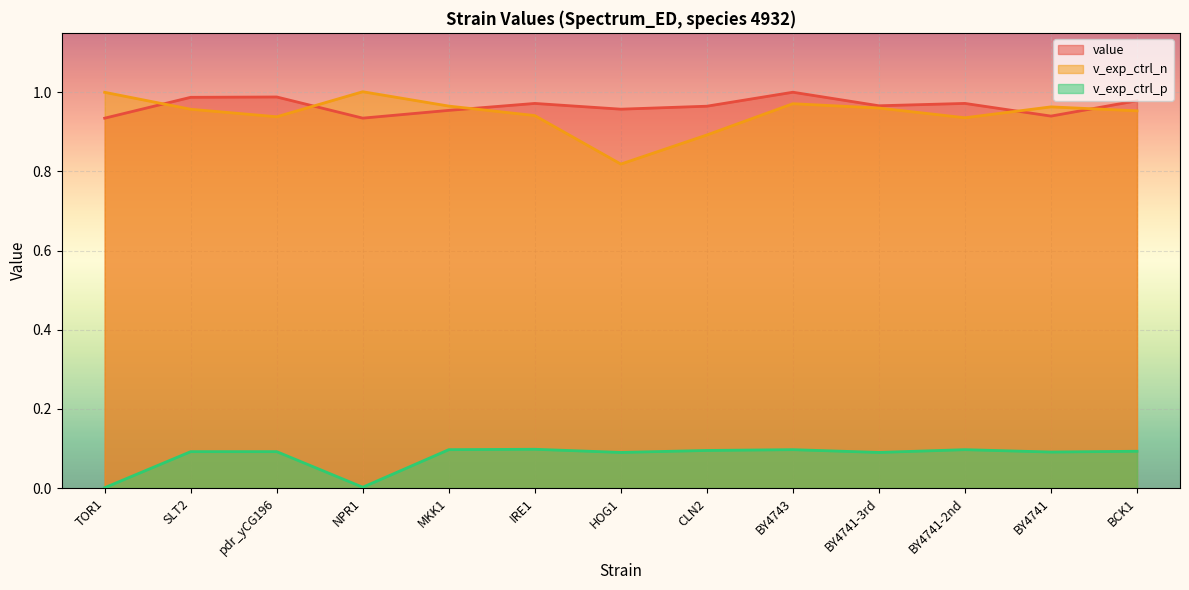

What is the difference between the v_exp_ctrl_p values at NPR1 and BY4741-3rd?

0.1